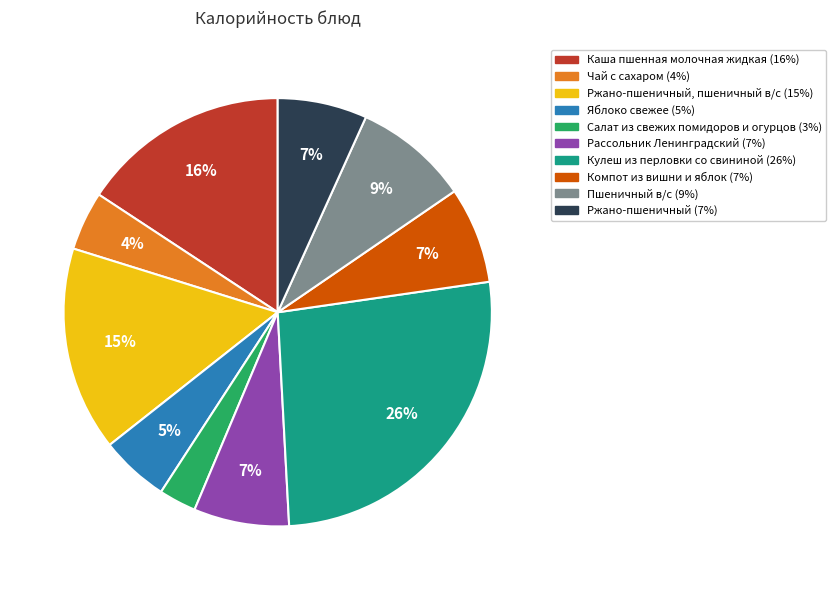

Does any single category account for the majority?

No